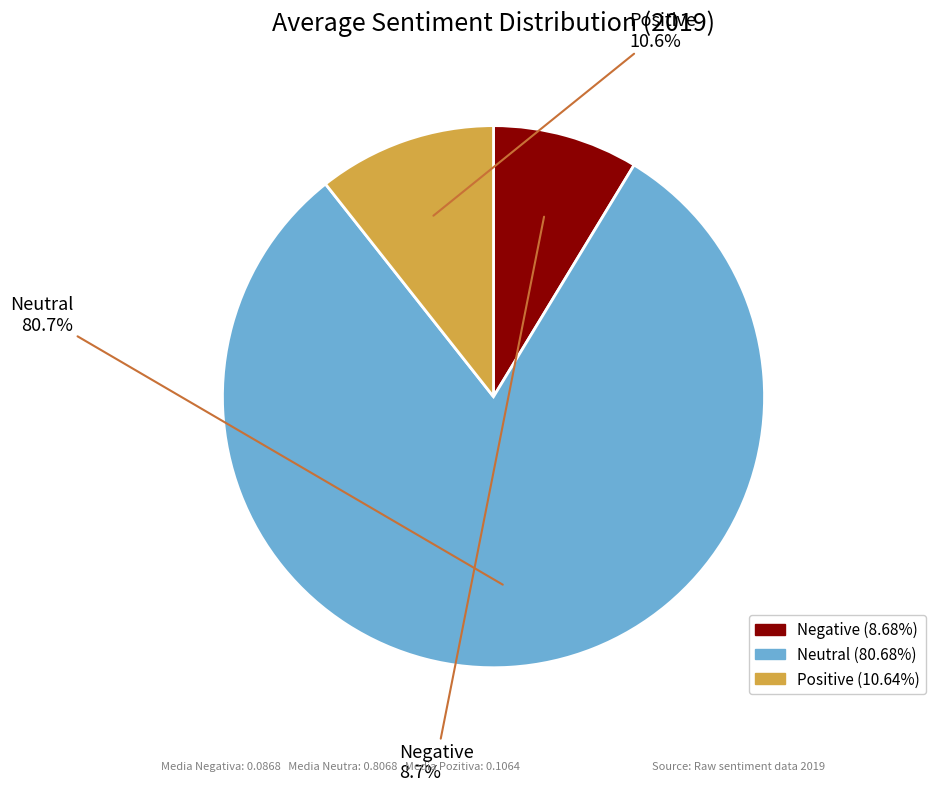

How many slices are in this pie chart?

3